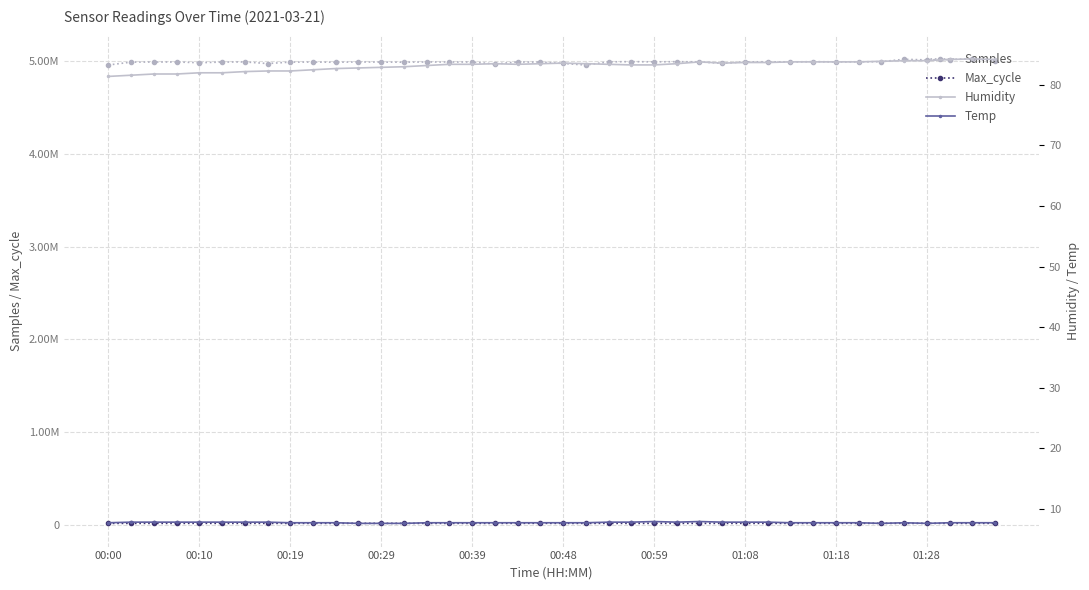

True or false: Max_cycle and Samples cross at least once.

False